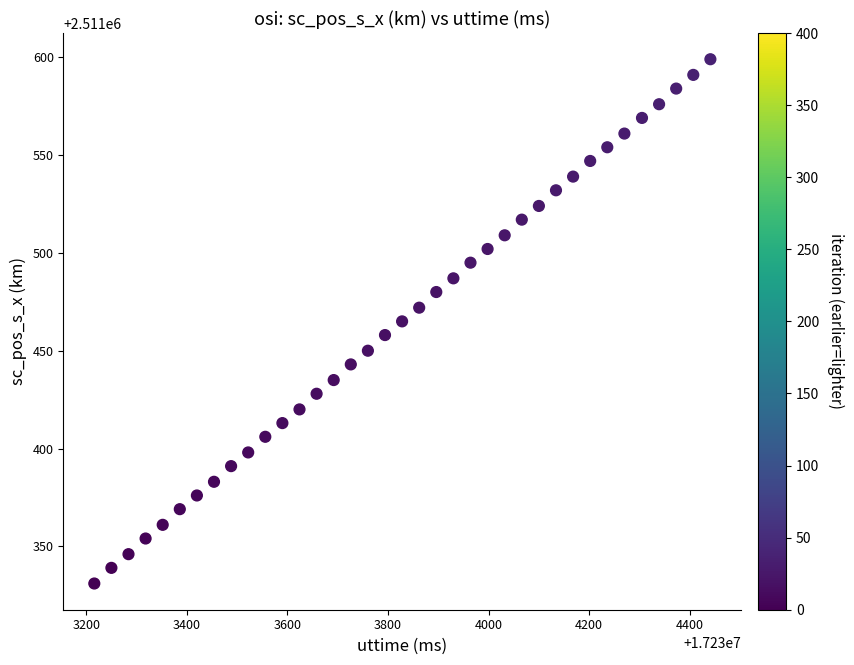

What is the range of Y values (max minus min)?

268